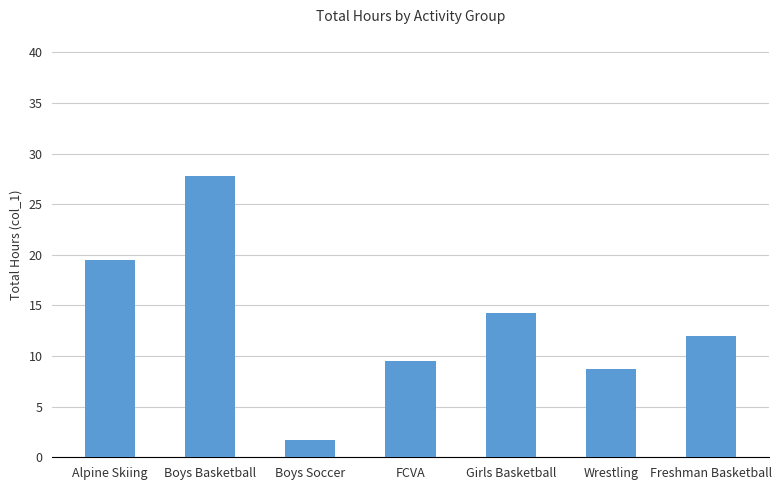

What is the value of the 2nd bar from the left?

27.8